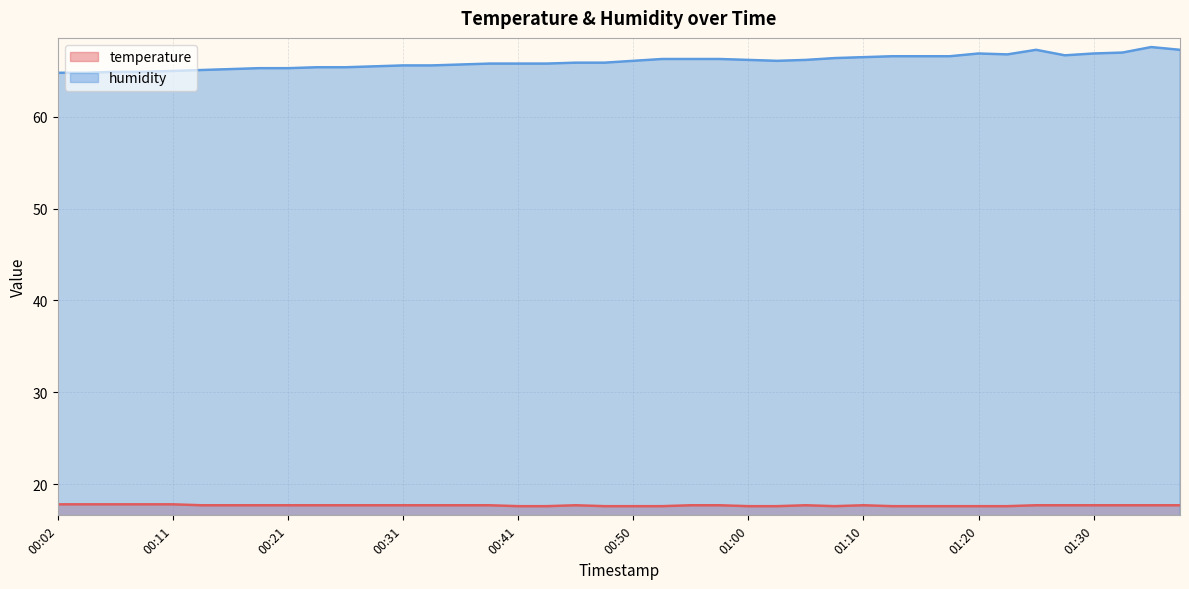

Which series has the largest total across all categories?

humidity